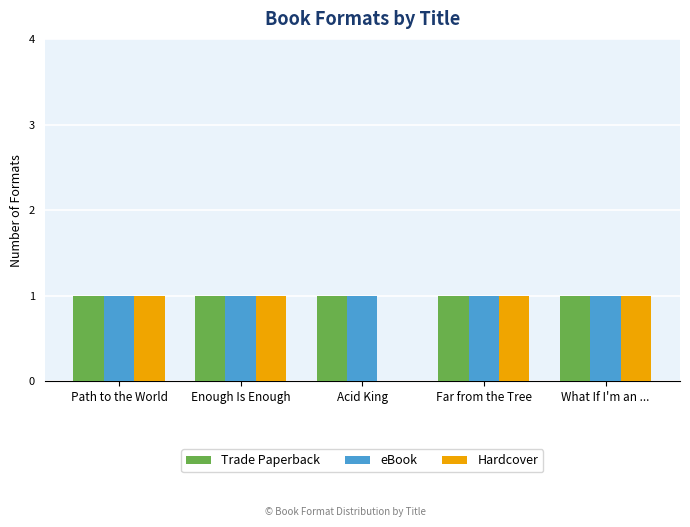

What is the sum of all Trade Paperback values?

5